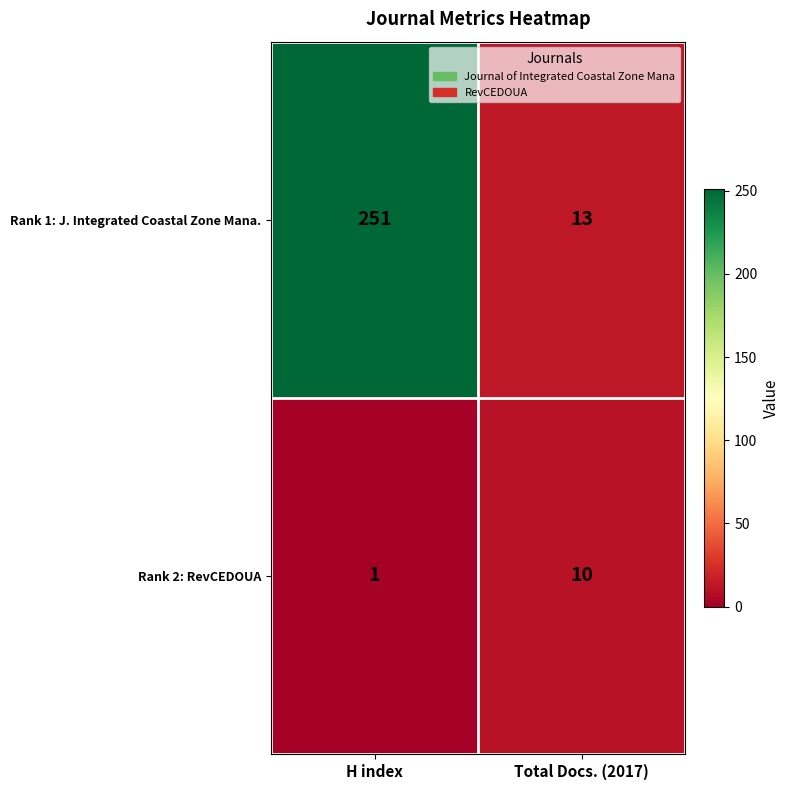

At how many categories does at least one series exceed 192?

1